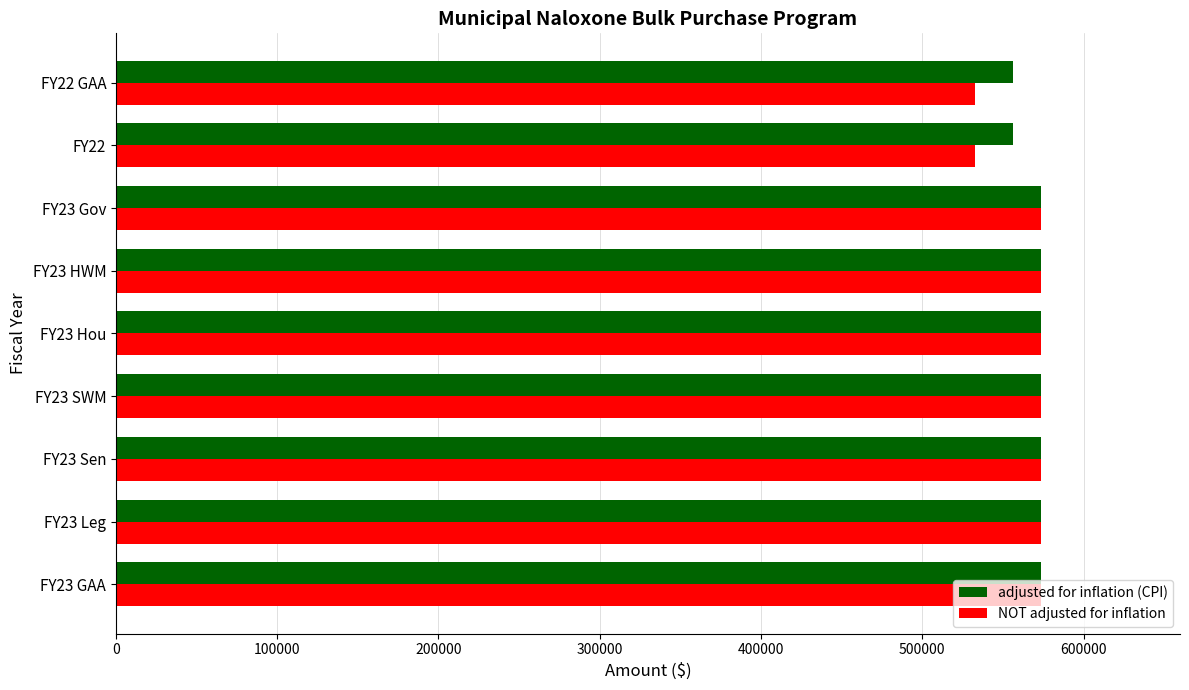

How many data points does each series have?

9